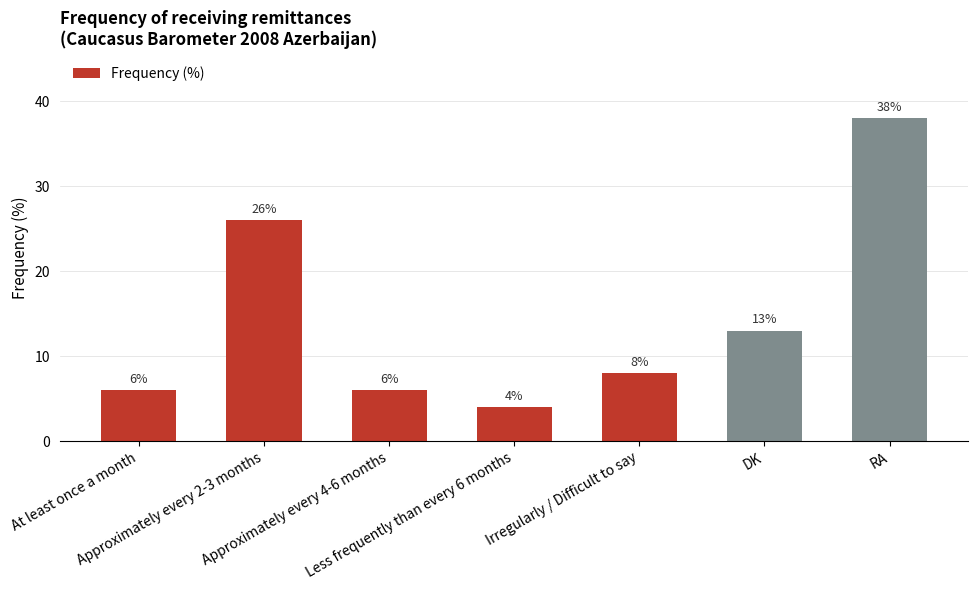

Is it true that the value at Approximately every 2-3 months is 13?

False